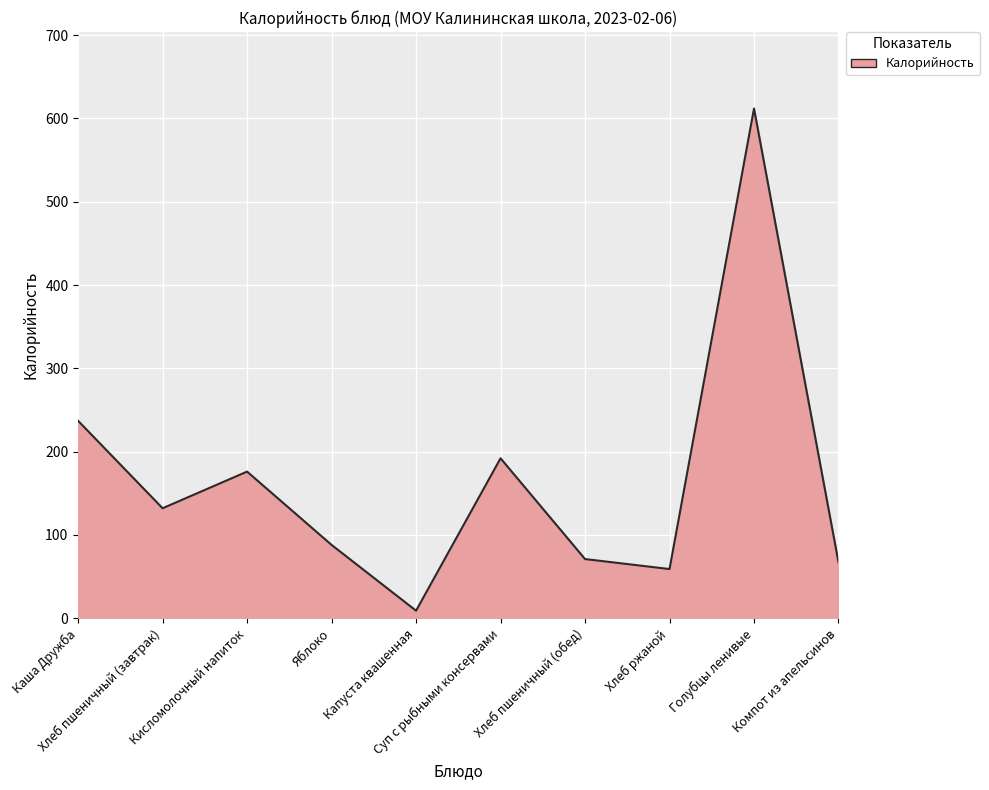

Reading left to right, transcribe all the data shown in this chart.

237	132	176	88	9	192	71	59	612	67